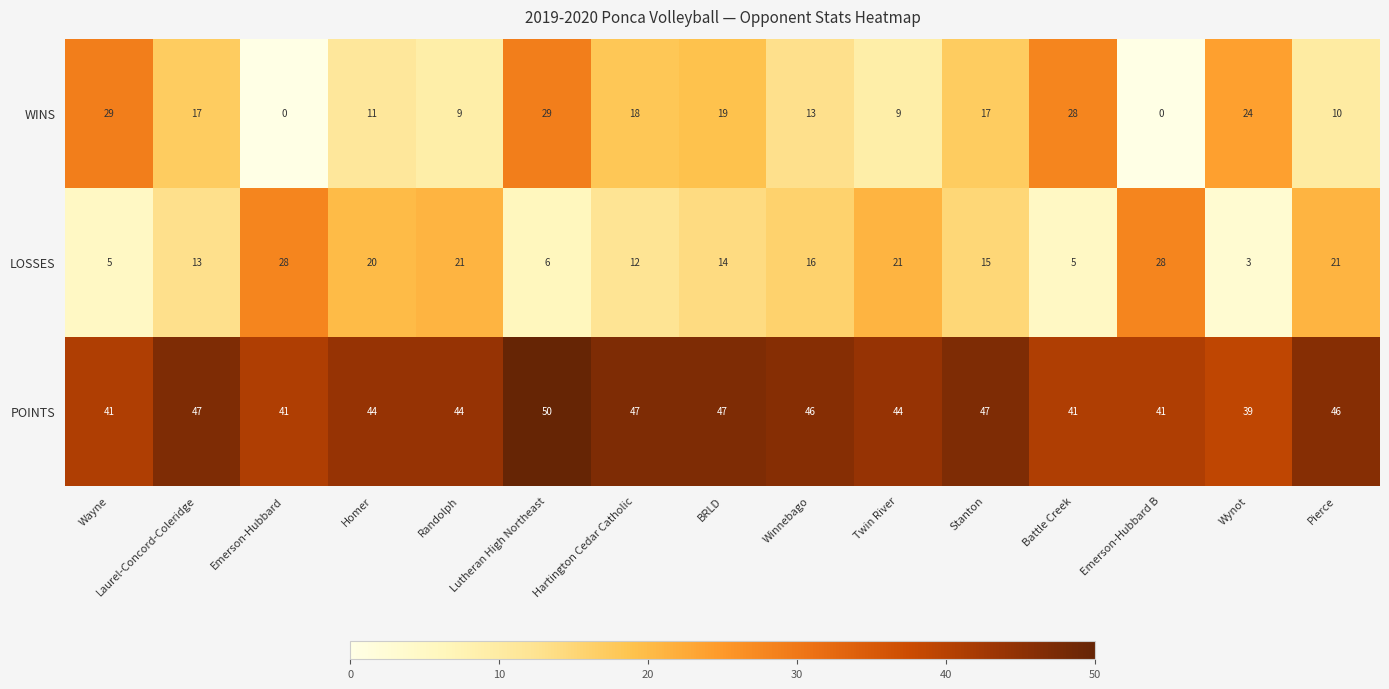

Count the number of categories in the chart.

15